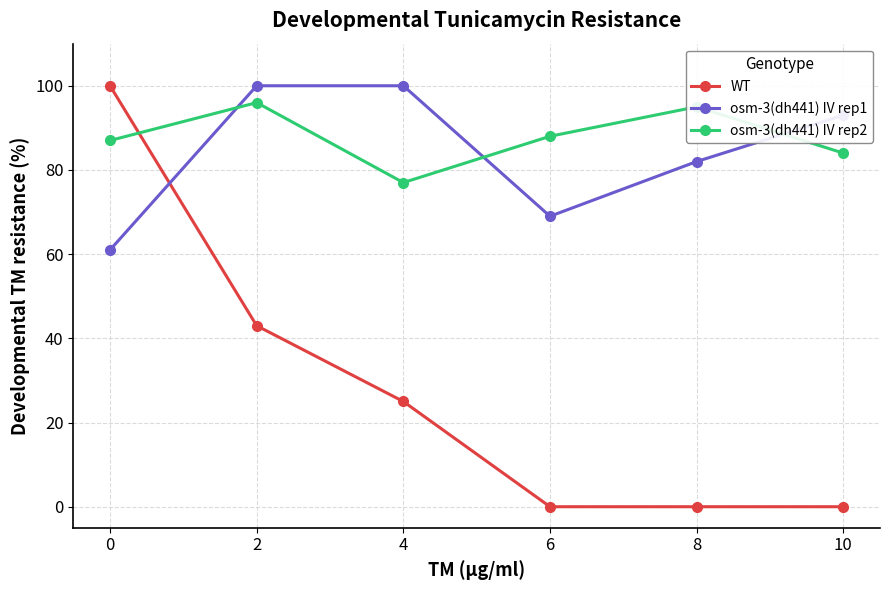

Reading left to right, what are all the values shown in this chart?

WT: 0=100	2=43	4=25	6=0	8=0	10=0
osm-3(dh441) IV rep1: 0=61	2=100	4=100	6=69	8=82	10=93
osm-3(dh441) IV rep2: 0=87	2=96	4=77	6=88	8=95	10=84